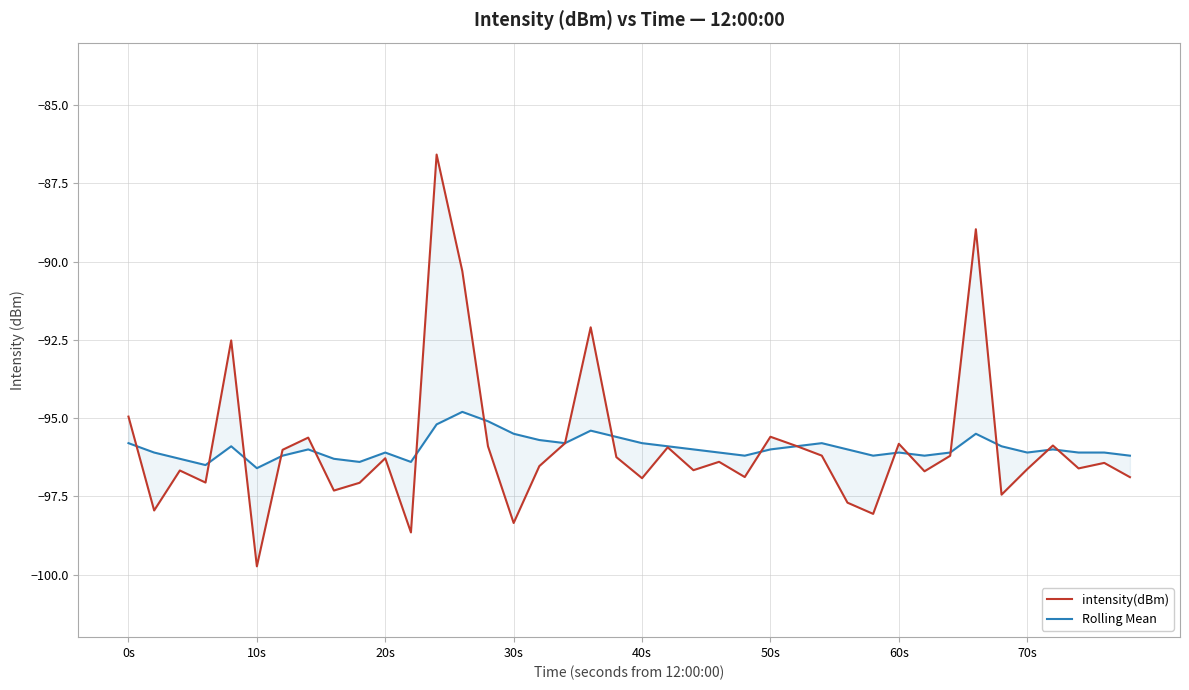

At how many categories does at least one series exceed -96?

20